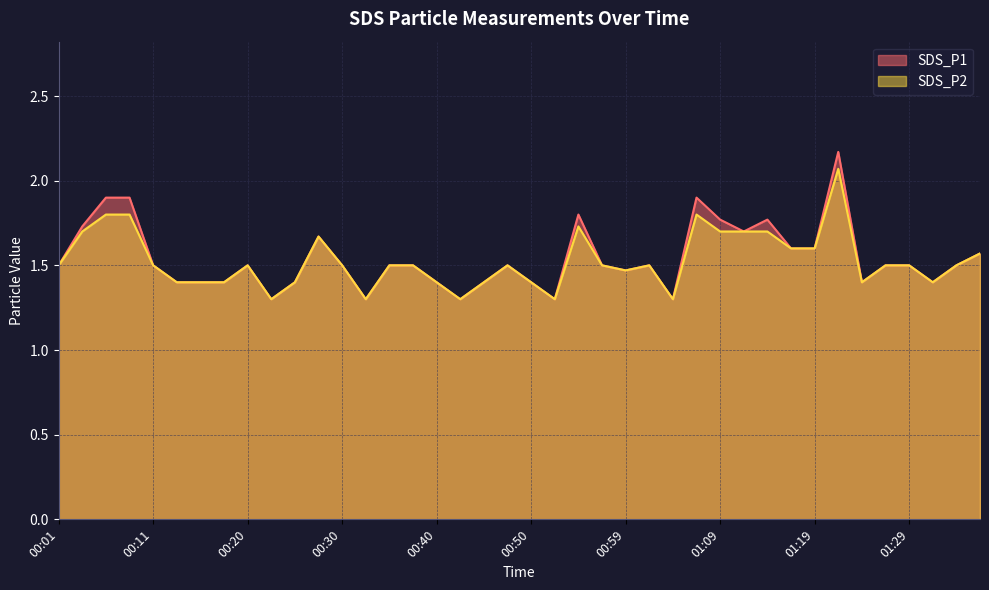

True or false: SDS_P2 and SDS_P1 cross at least once.

False